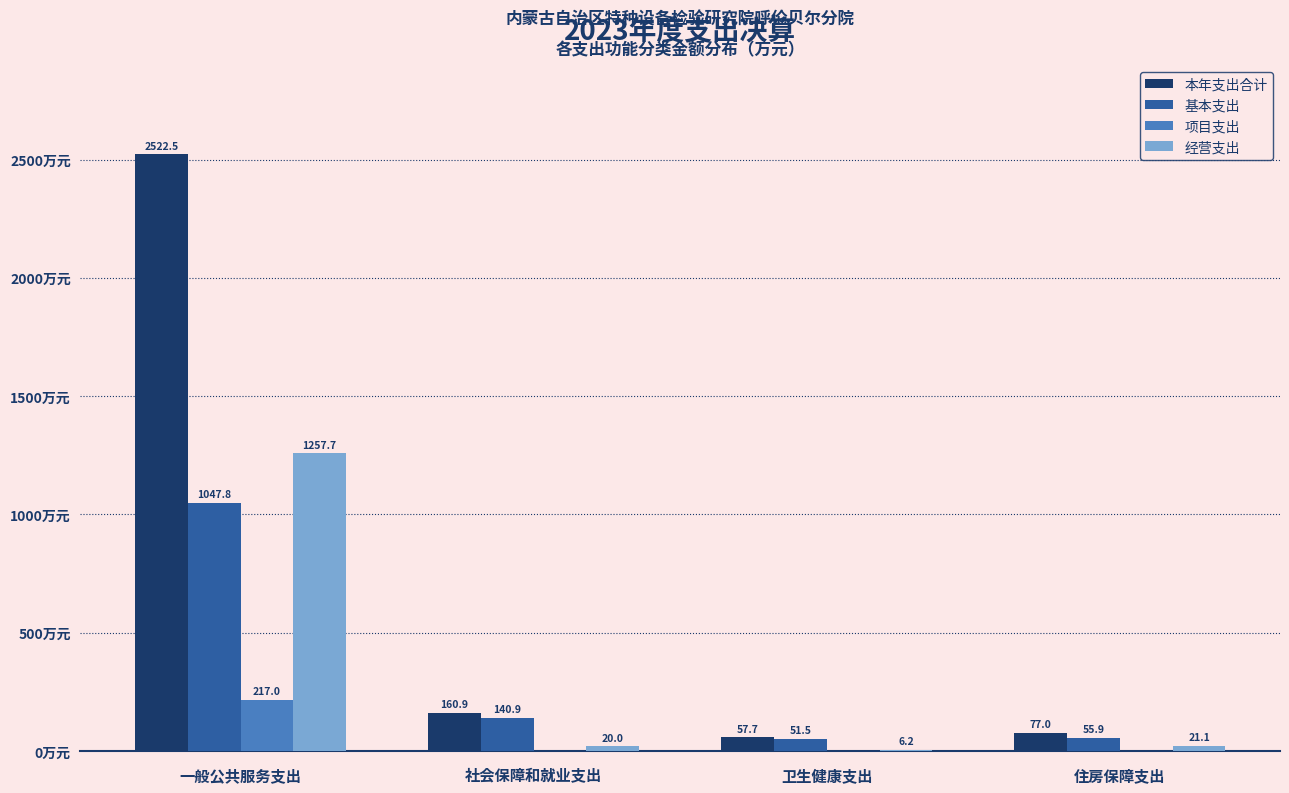

Where is 本年支出合计 nearest to the value 1290?

社会保障和就业支出